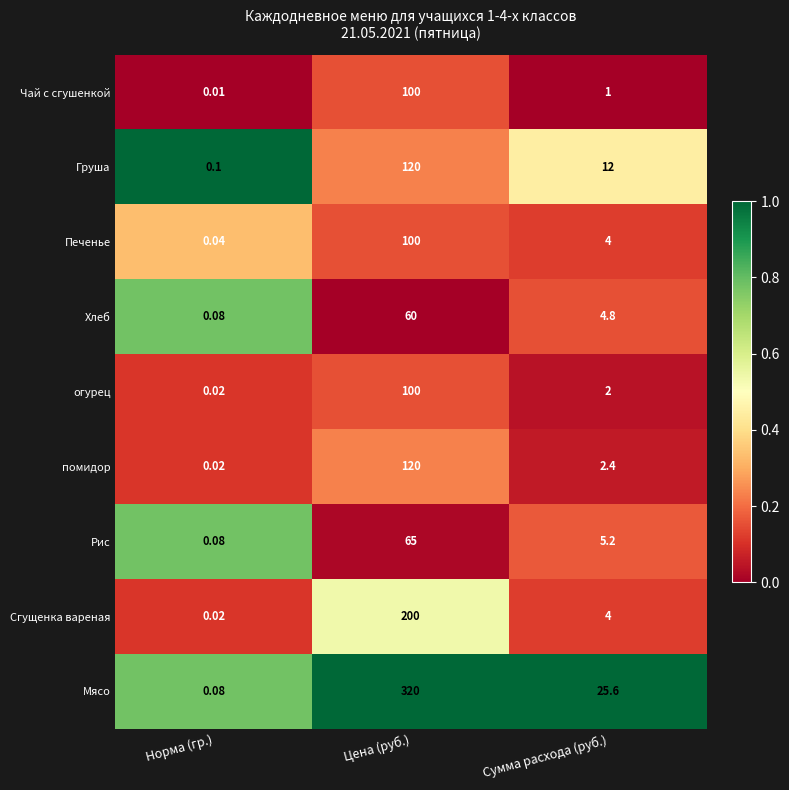

At which category does the chart reach its peak across all series?

Цена (руб.)